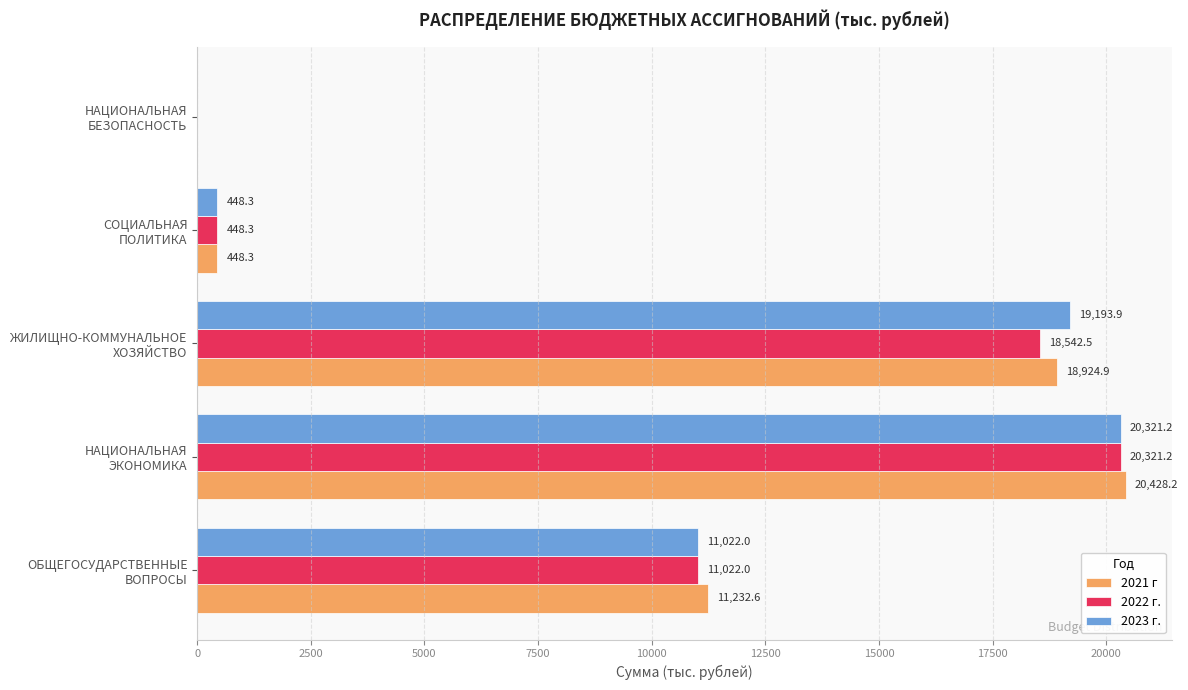

What is the sum of all 2022 г. values?

50334.0